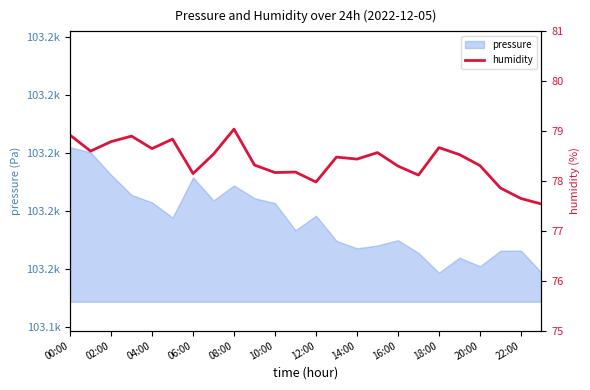

How many points are higher than both their immediate neighbors (excluding endpoints)?

7